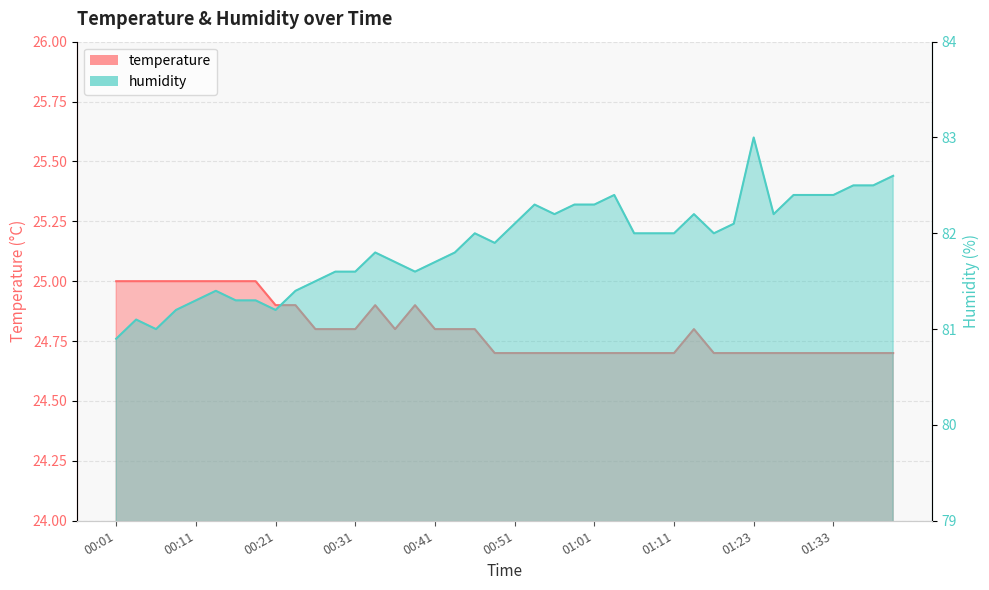

At which label does humidity reach its minimum?

00:01